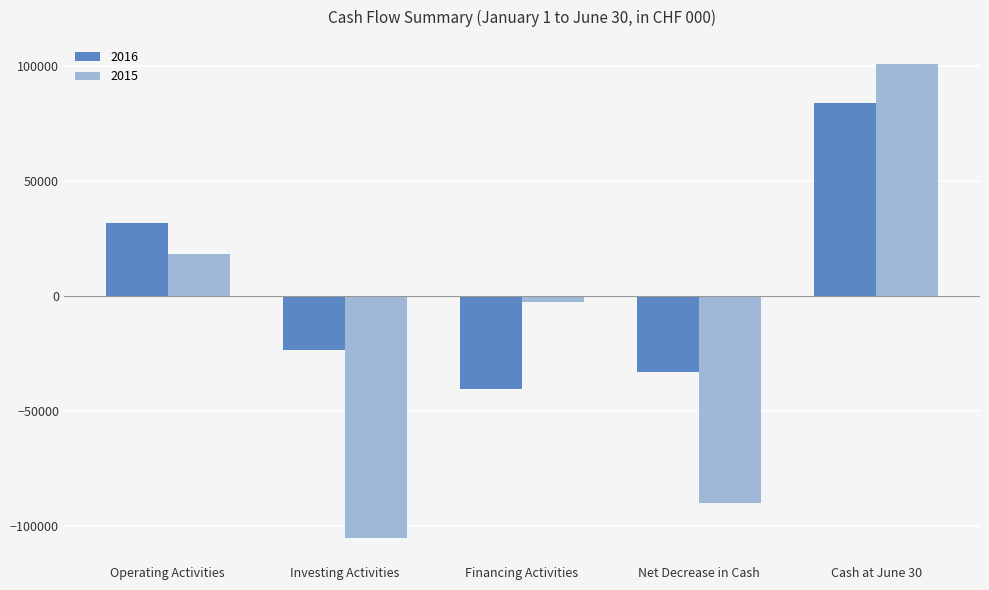

Where does the 2016 series first go above -23699?

Operating Activities